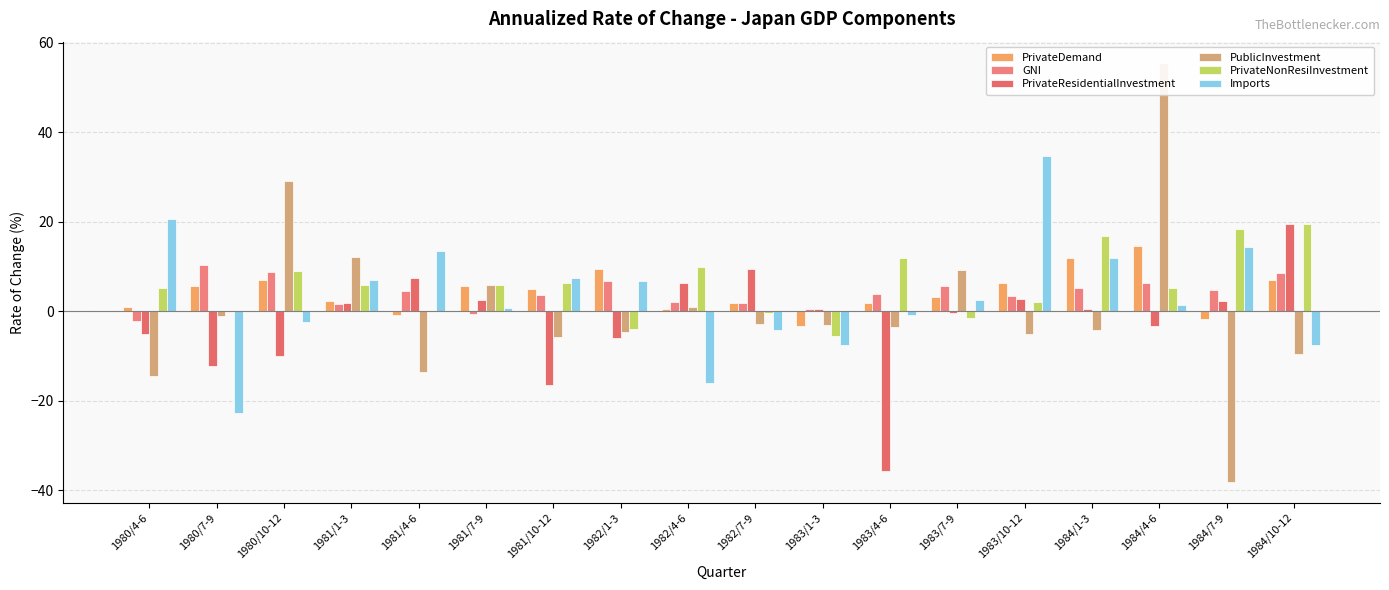

Between 1981/10-12 and 1980/7-9, which is larger?

1980/7-9